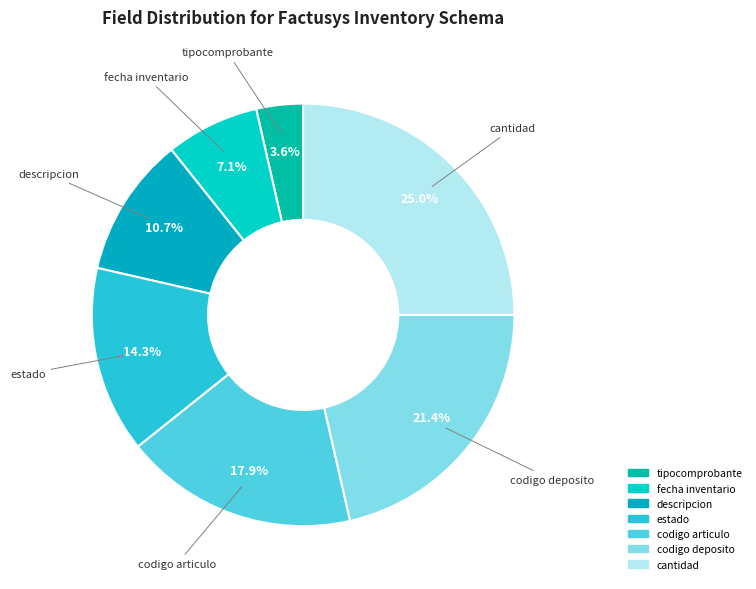

True or false: fecha inventario accounts for 1% of the total.

False